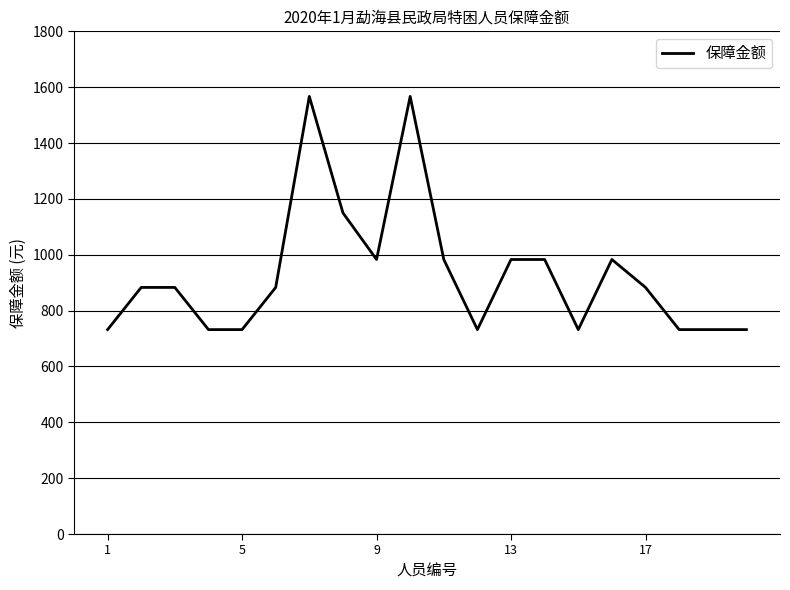

What is the difference between the maximum and minimum values?

835